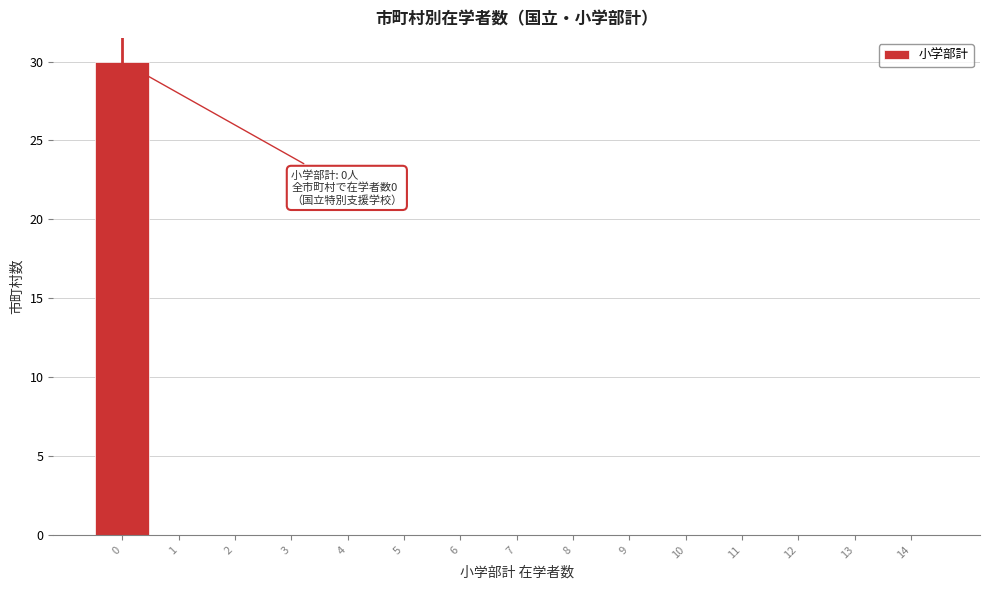

Which range on the x-axis has the tallest bar?

-0.5 to 0.5